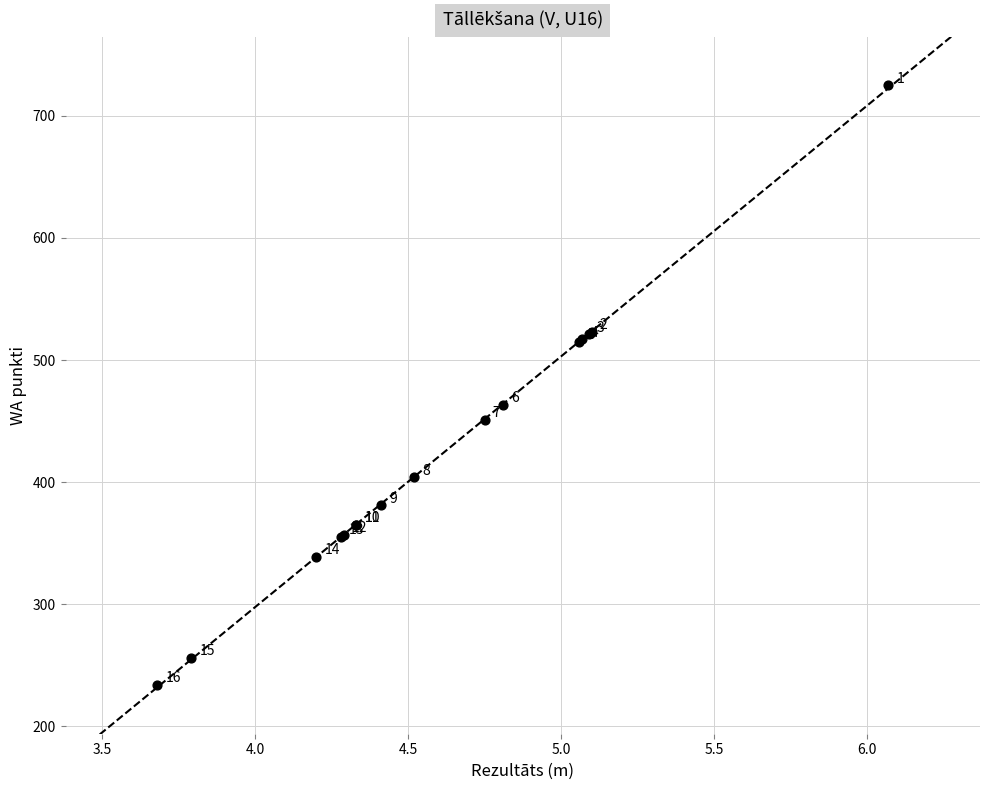

What Y value in the scatter plot is closest to 479?

463